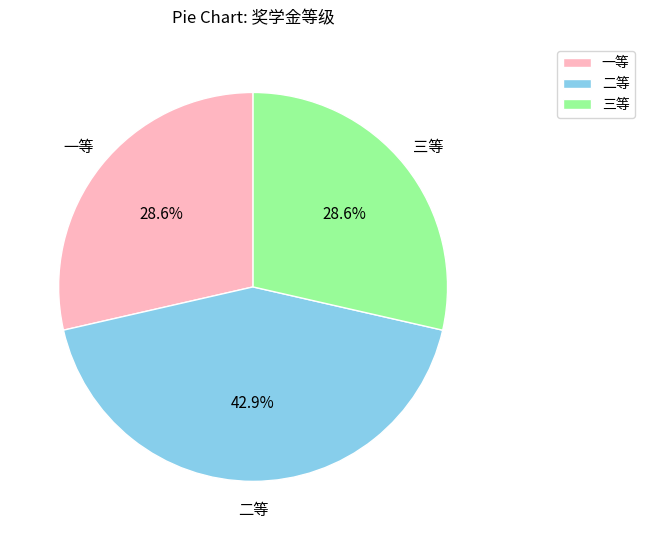

What percentage is the 二等 slice, to the nearest percent?

43%